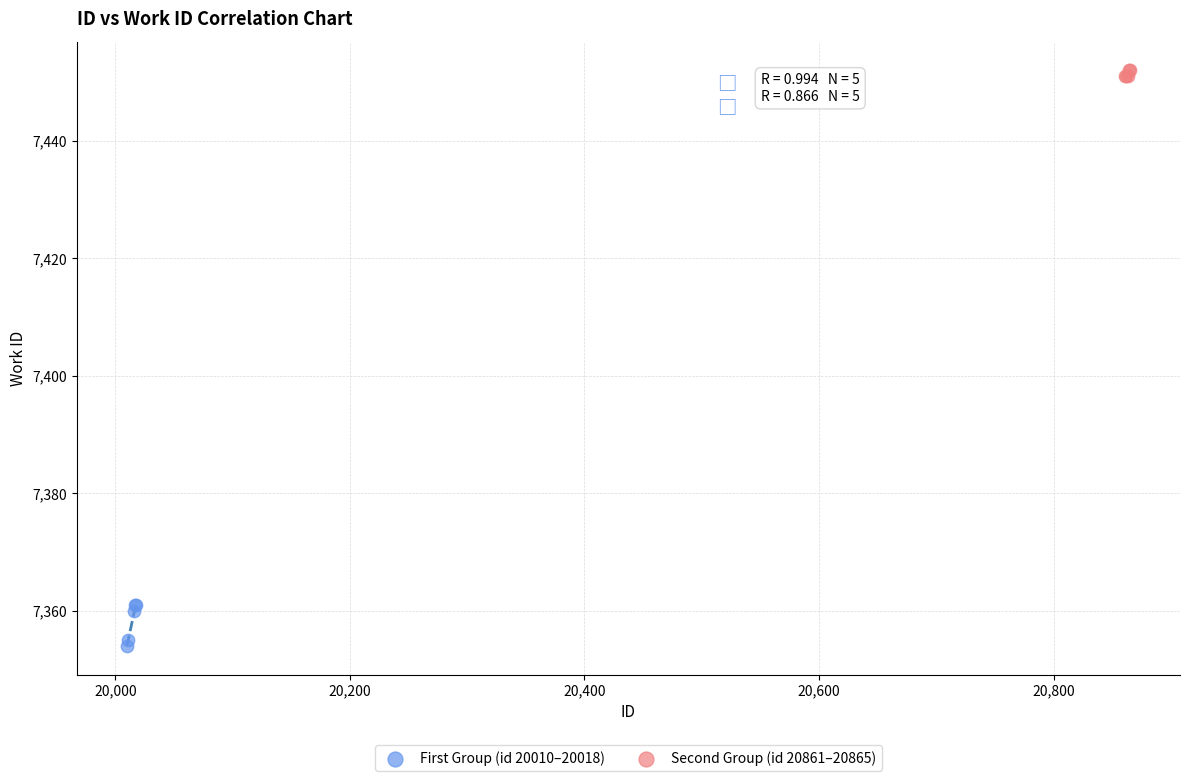

Which series has the widest spread of Y values?

First Group (id 20010–20018)